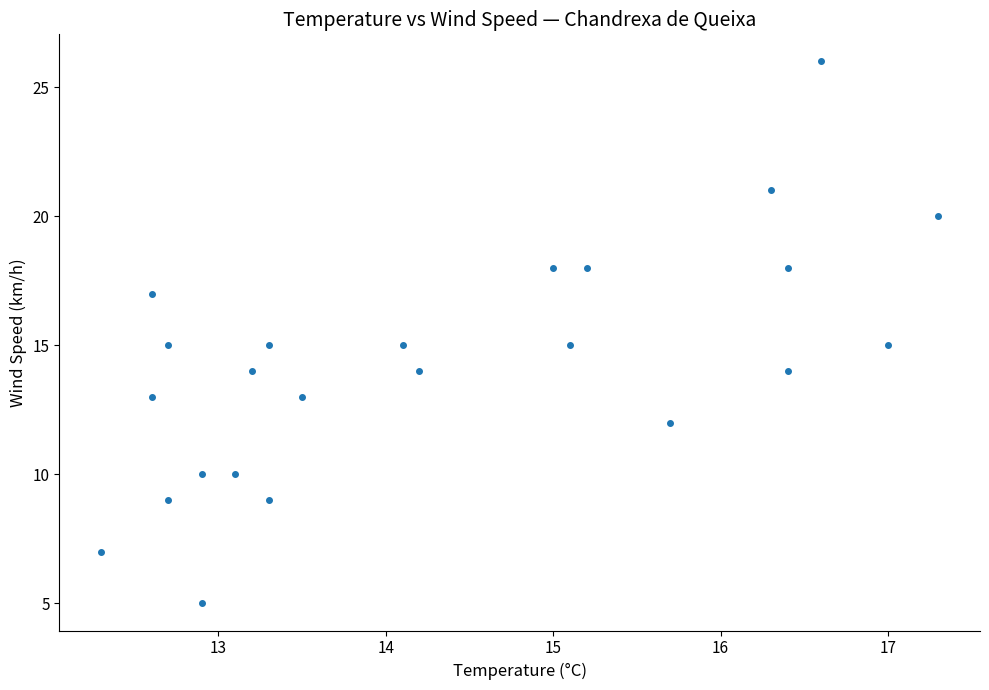

What is the range of Y values (max minus min)?

21